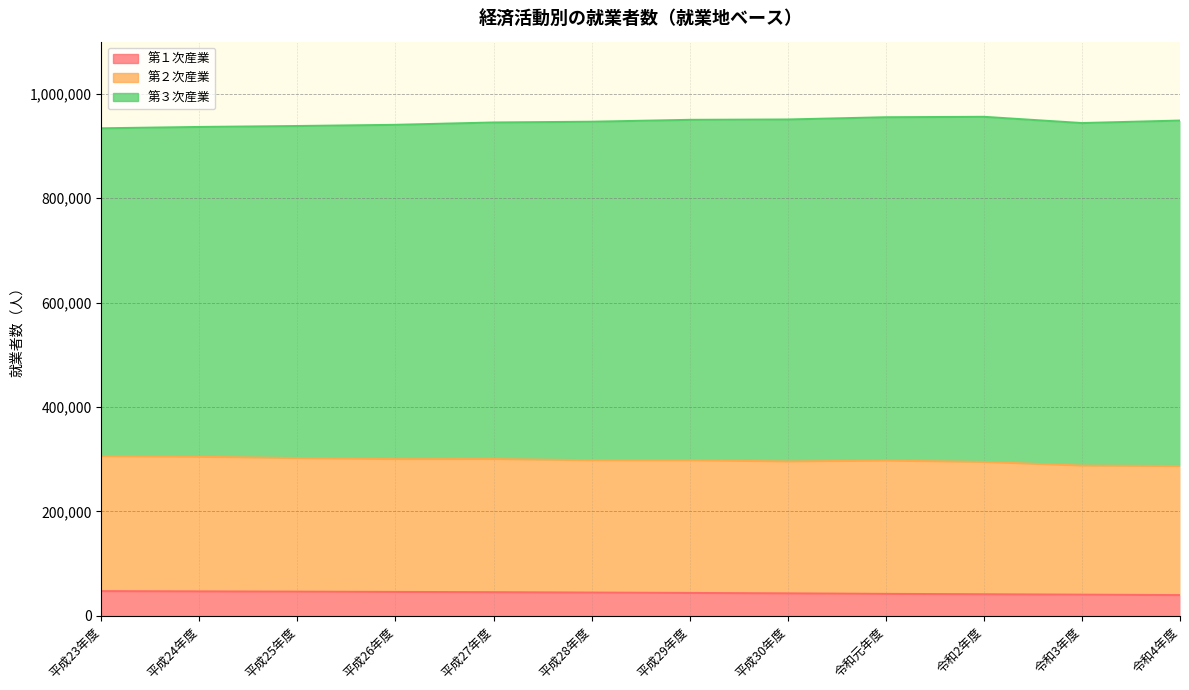

Which series has the largest range (max minus min)?

第３次産業